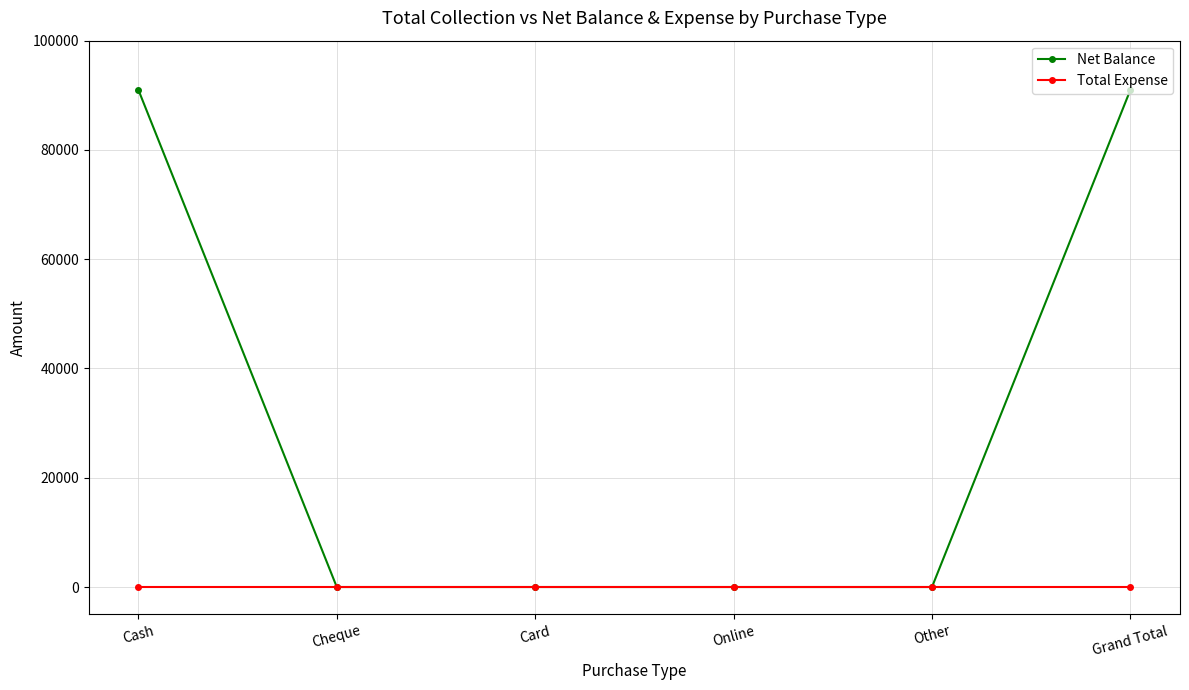

Rank the series at Cash from lowest to highest value.

Total Expense, Net Balance